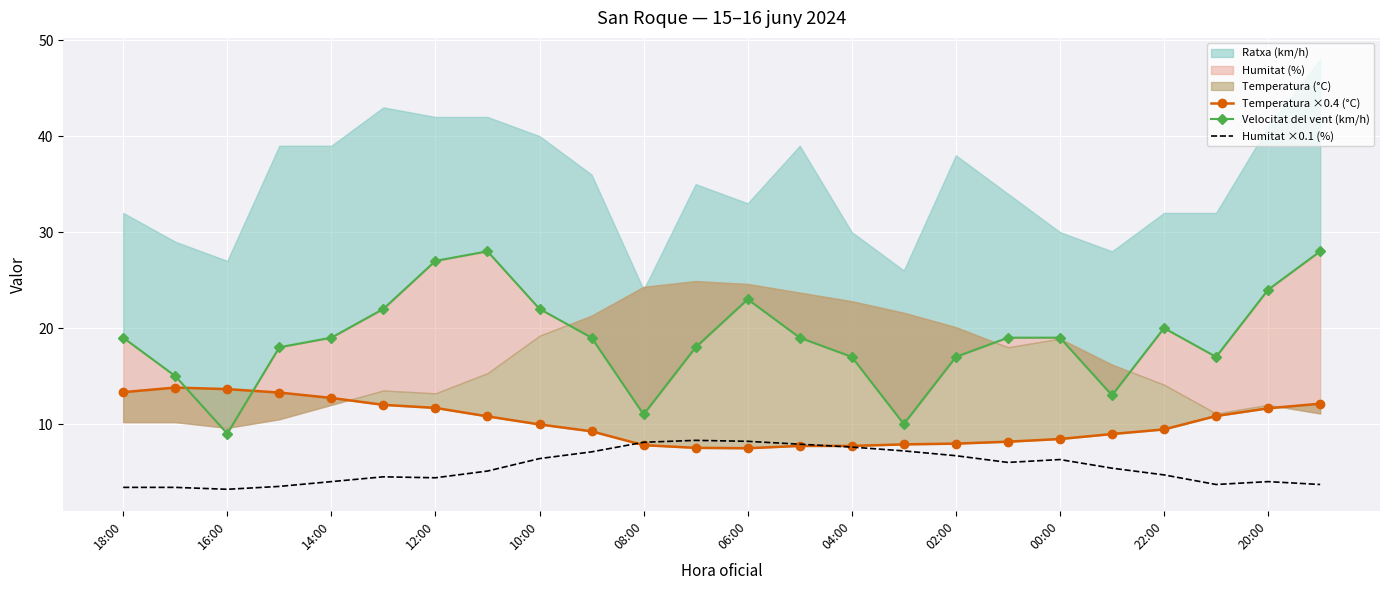

What is the highest value of the Humitat ×0.1 (%) series?

8.3